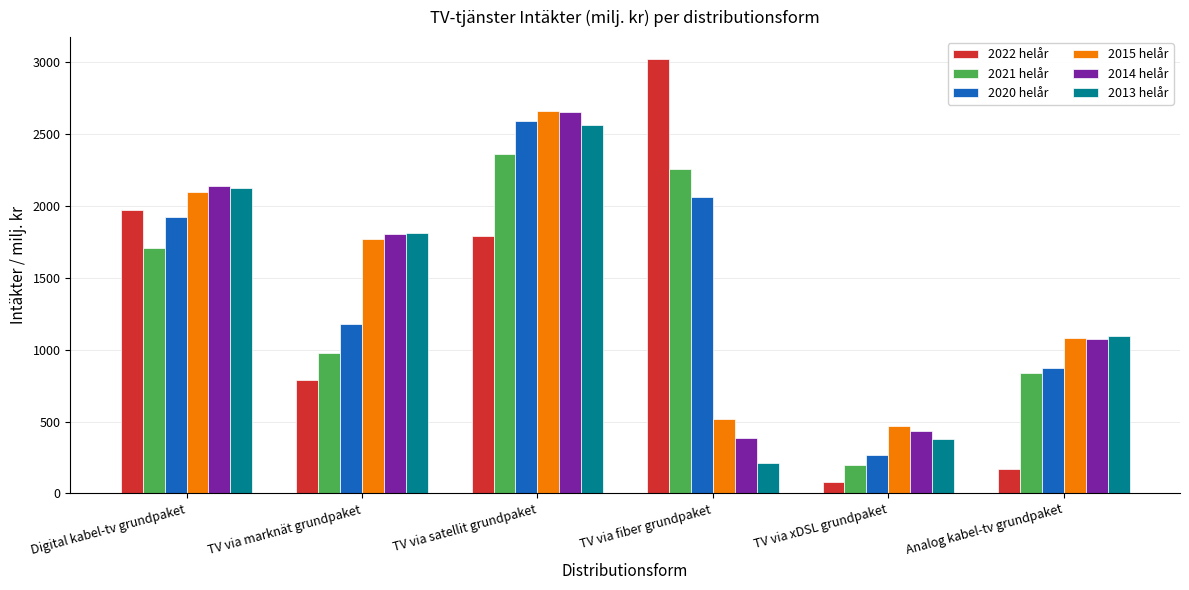

Which series has the largest total across all categories?

2020 helår